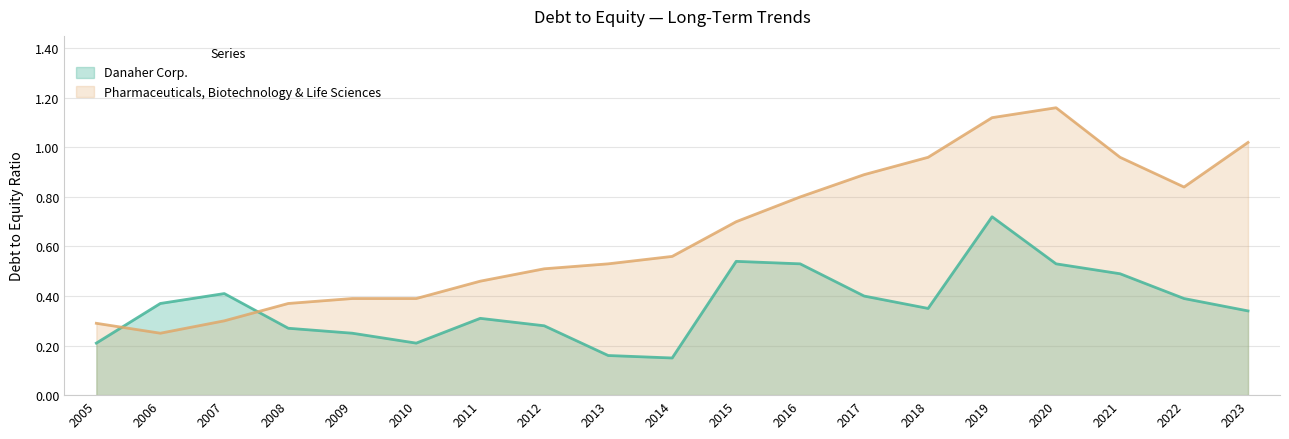

What is the sum of the Pharmaceuticals, Biotechnology & Life Sciences values at 2009 and 2022?

1.2